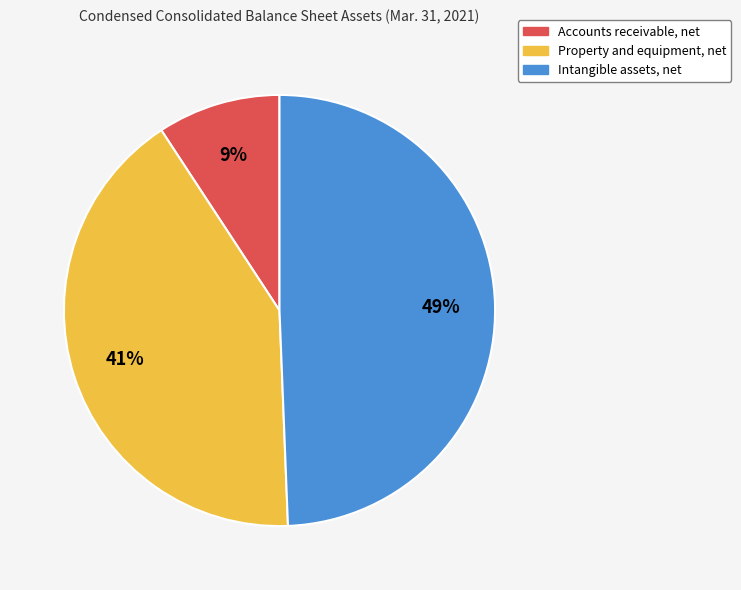

Does any single category account for the majority?

No